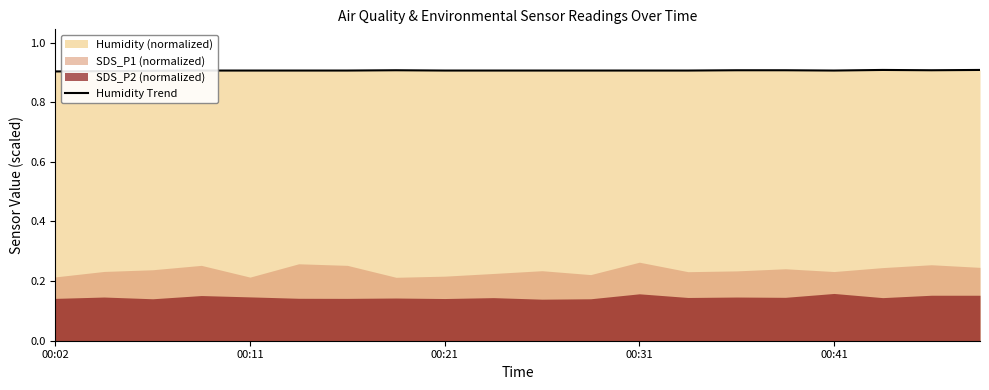

Does the chart display data point markers on the line(s)?

No